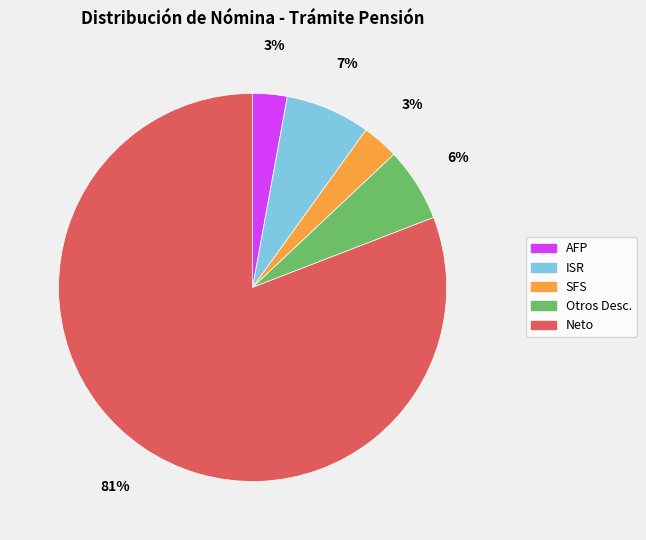

To the nearest percent, what percentage of the pie is AFP?

3%